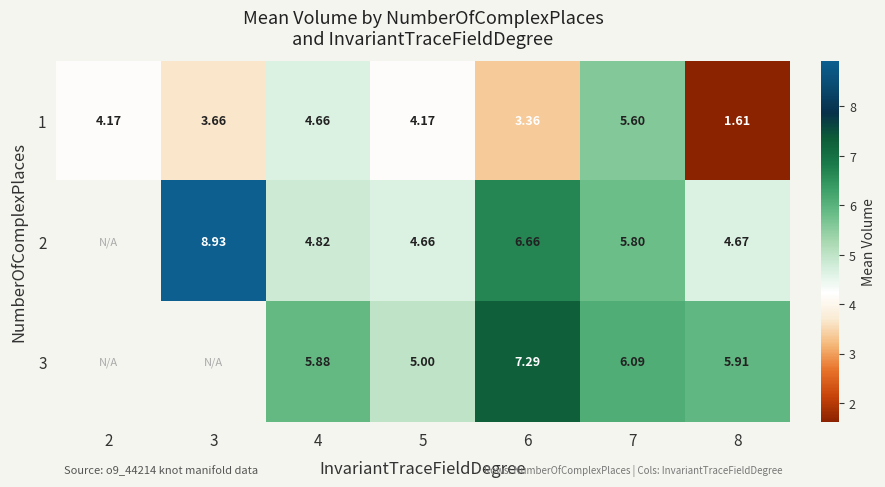

Is the value of 2 at 6 greater than the value of 1 at 4?

Yes